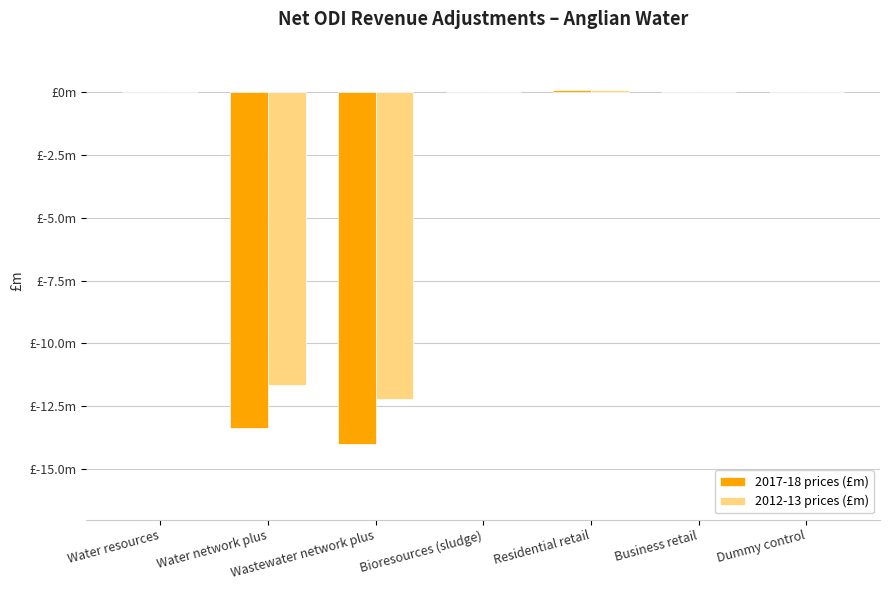

What are all the series names shown in the legend?

2017-18 prices (£m), 2012-13 prices (£m)